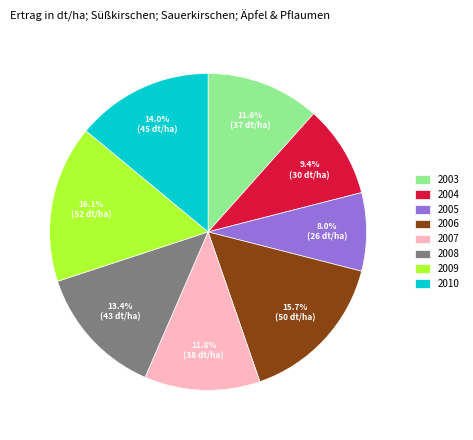

How many segments does this pie chart have?

8